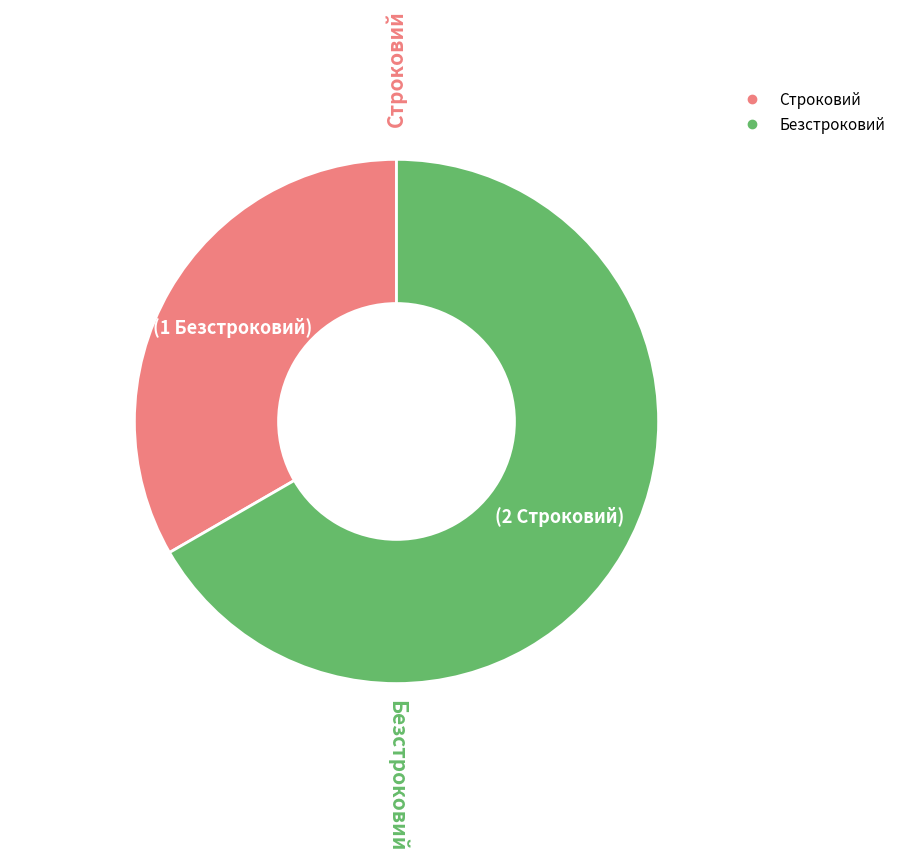

Between Строковий and Безстроковий, which is larger?

Безстроковий